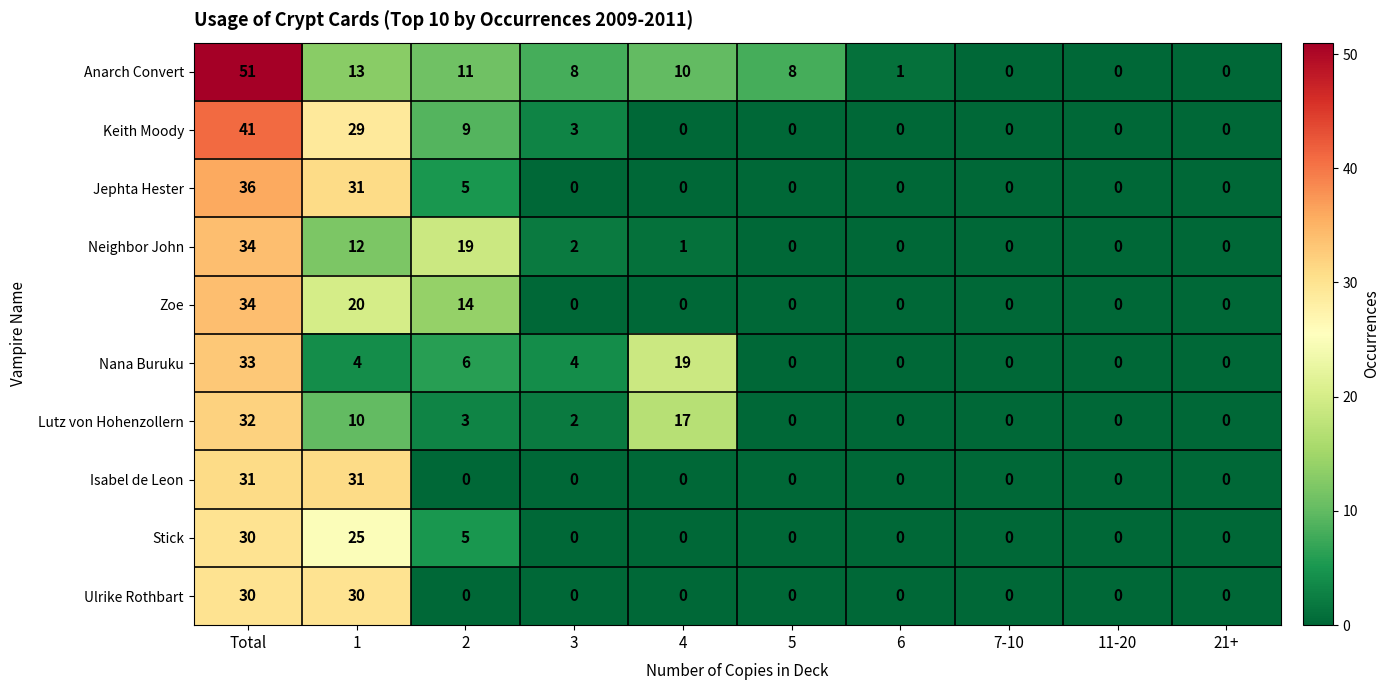

What is the maximum value shown in the chart?

51